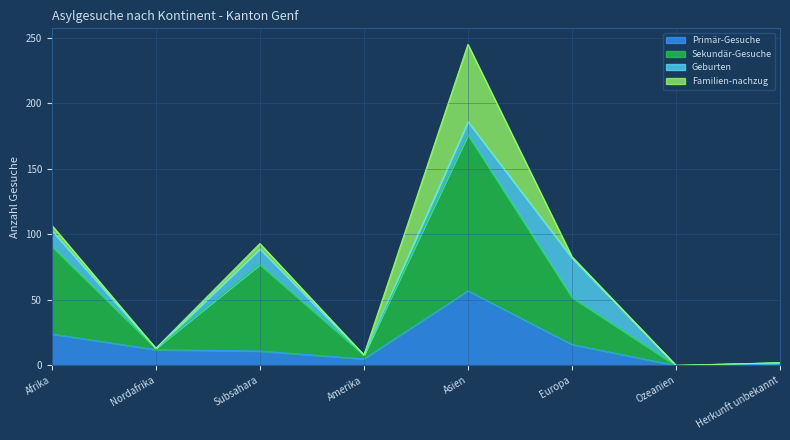

Which label corresponds to the largest value in the chart?

Asien